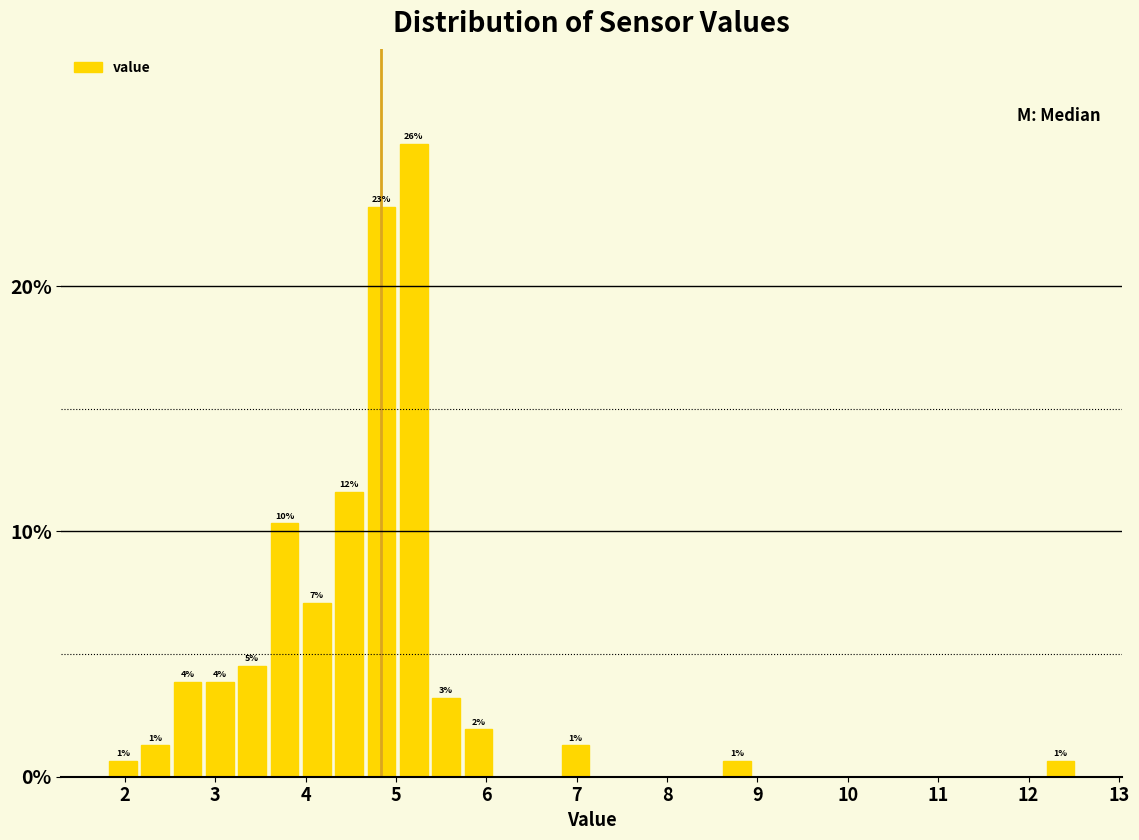

Read against the x-axis, roughly where is the centre of the tallest bar?

5.2